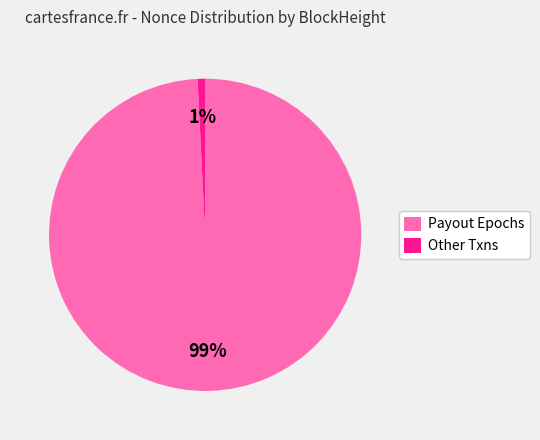

Which category has the smallest portion of the pie?

Other Txns